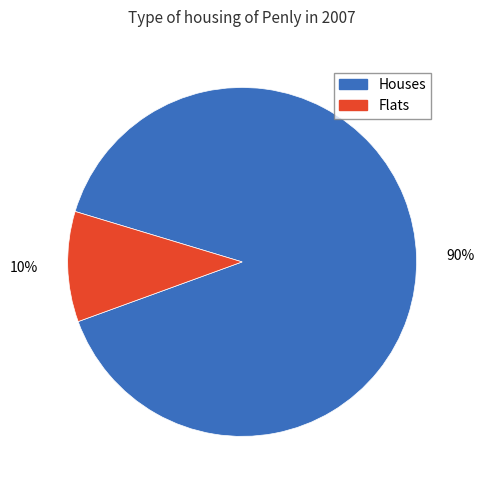

To the nearest percent, what is the average slice percentage?

50%